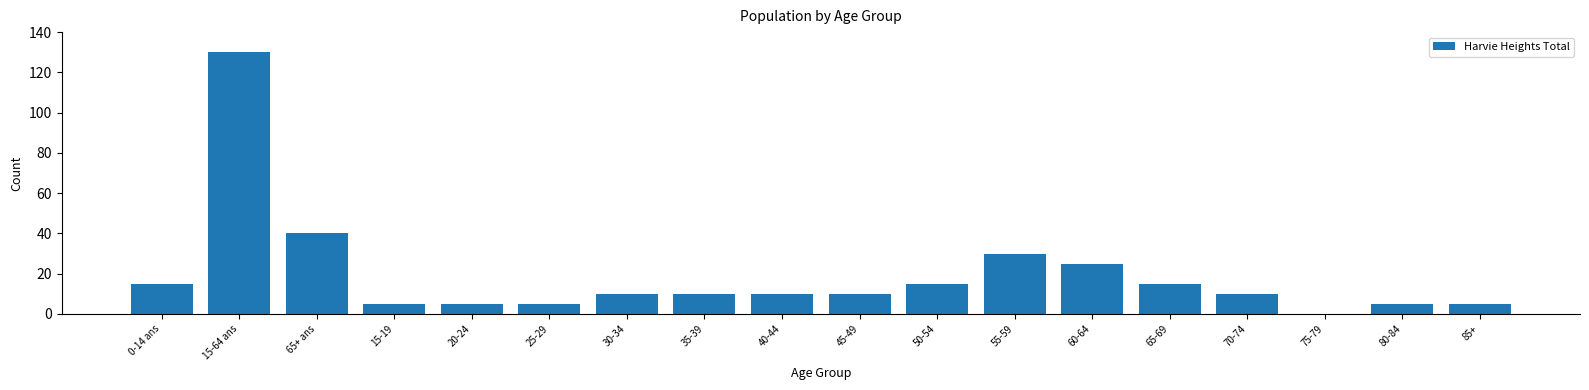

What is the maximum value shown in the chart?

130